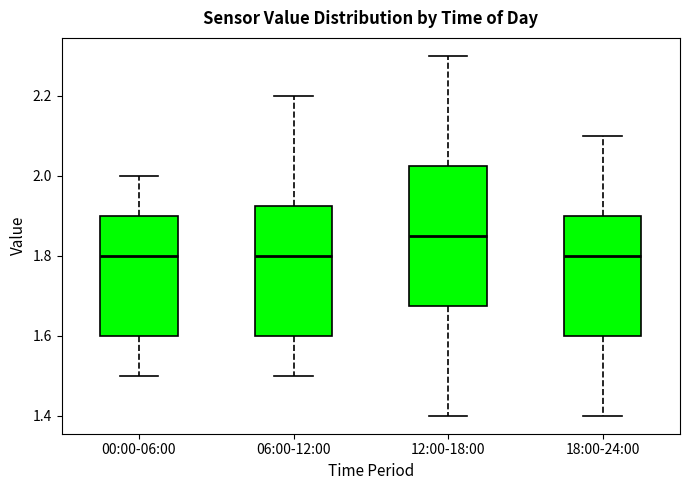

Which box is the tallest, from its lower edge to its upper edge?

12:00-18:00